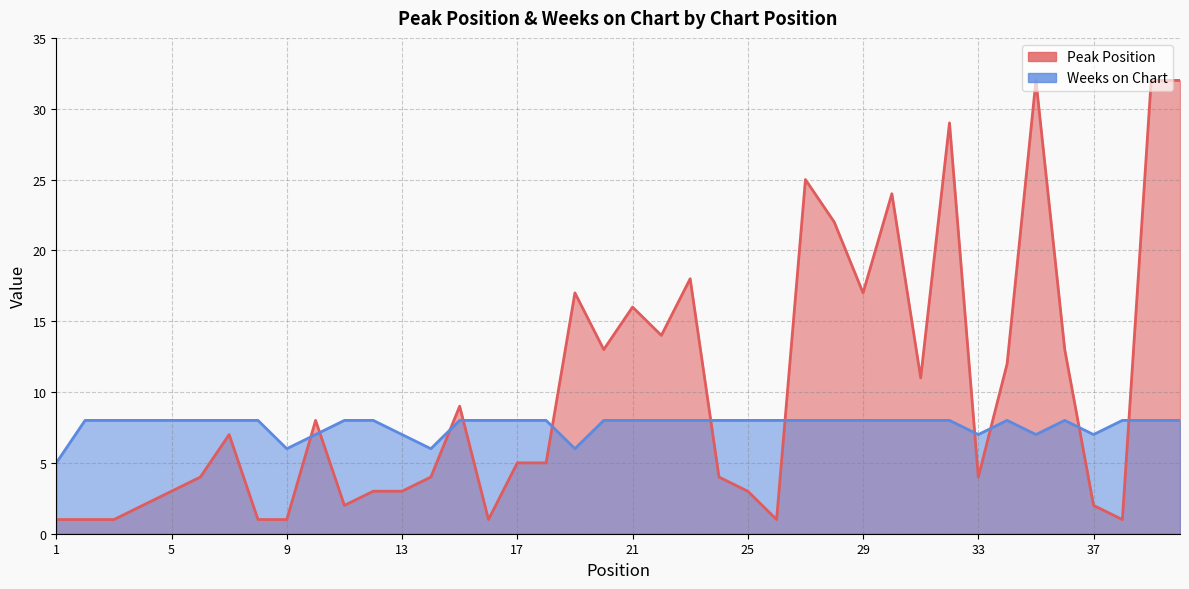

At which category does Peak Position reach its first local peak?

7